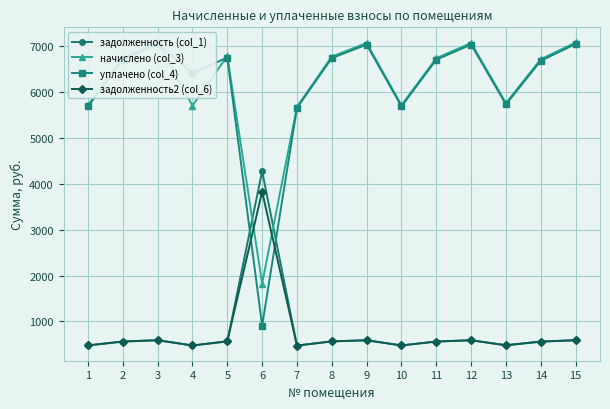

At which category does задолженность (col_1) reach its first local peak?

3